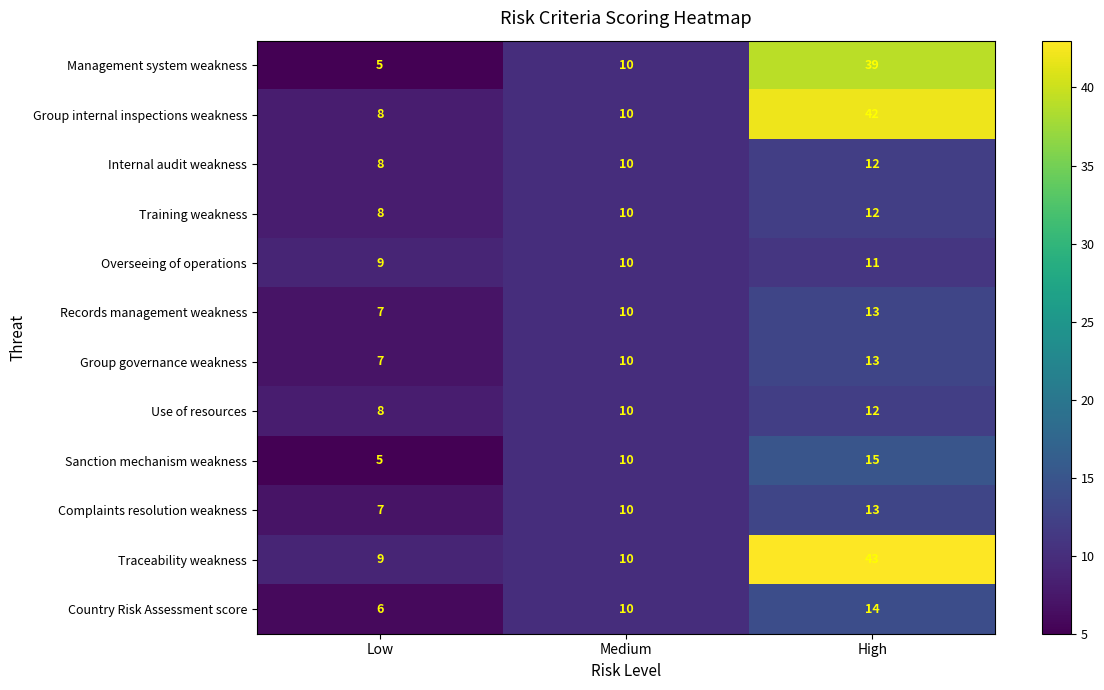

What value does the Use of resources series have at Low?

8